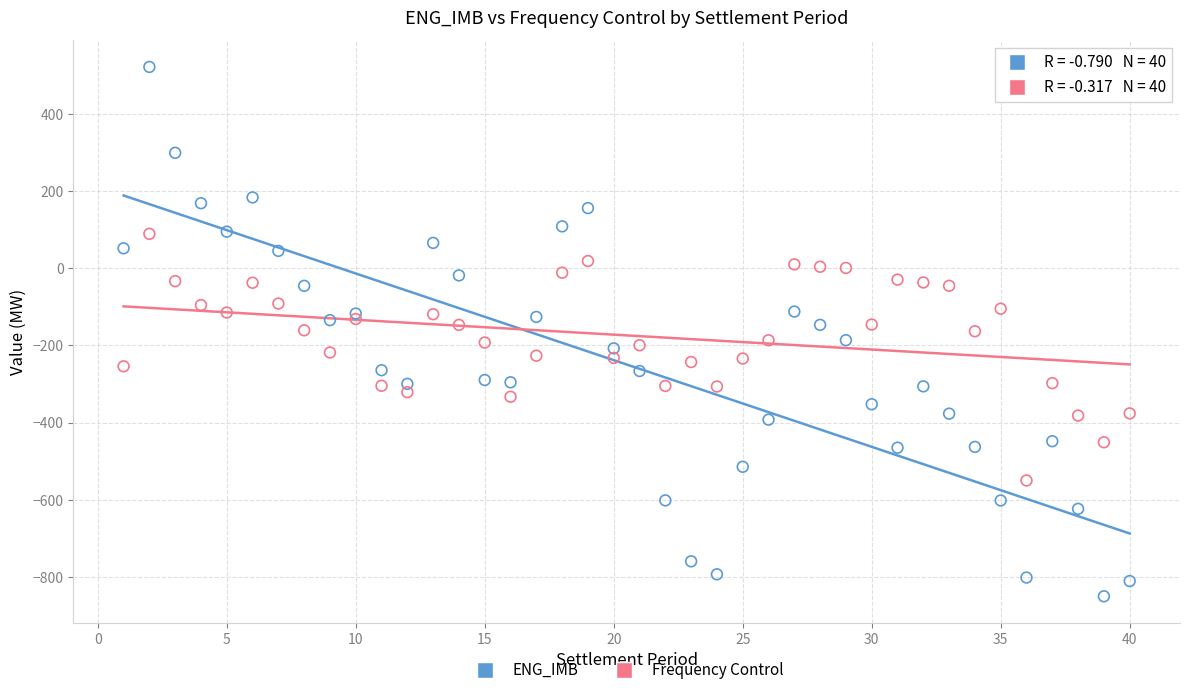

Which series reaches the maximum Y coordinate?

ENG_IMB